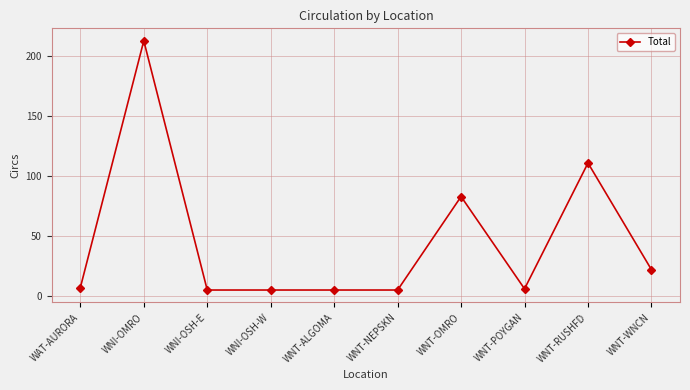

True or false: the data shows 7 at WAT-AURORA.

True